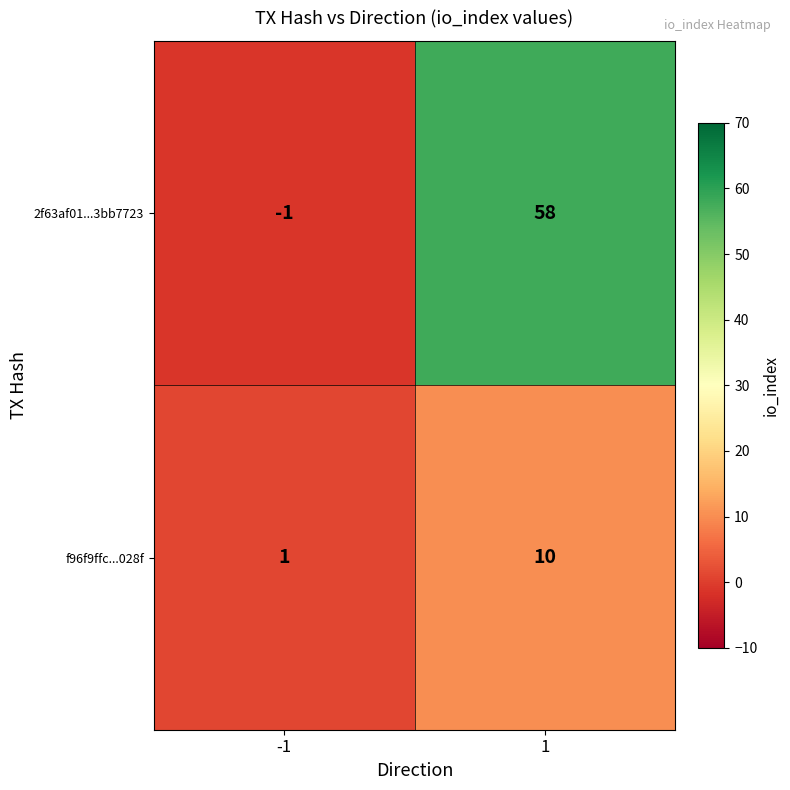

Between -1 and 1, which series saw the biggest shift?

2f63af01...3bb7723